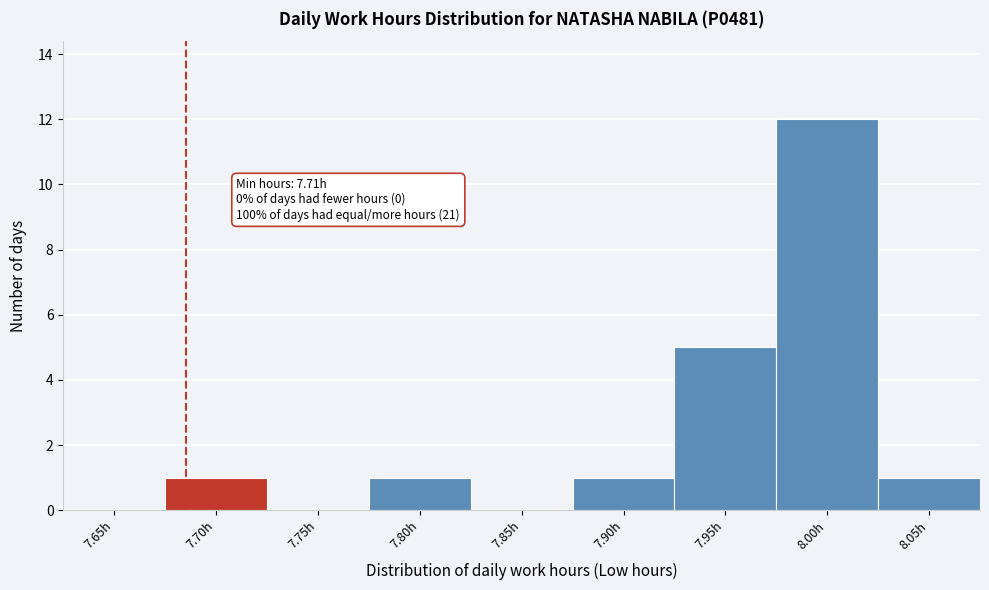

Reading right to left, extract all data points from this chart.

8.05h=1	8.00h=12	7.95h=5	7.90h=1	7.85h=0	7.80h=1	7.75h=0	7.70h=1	7.65h=0